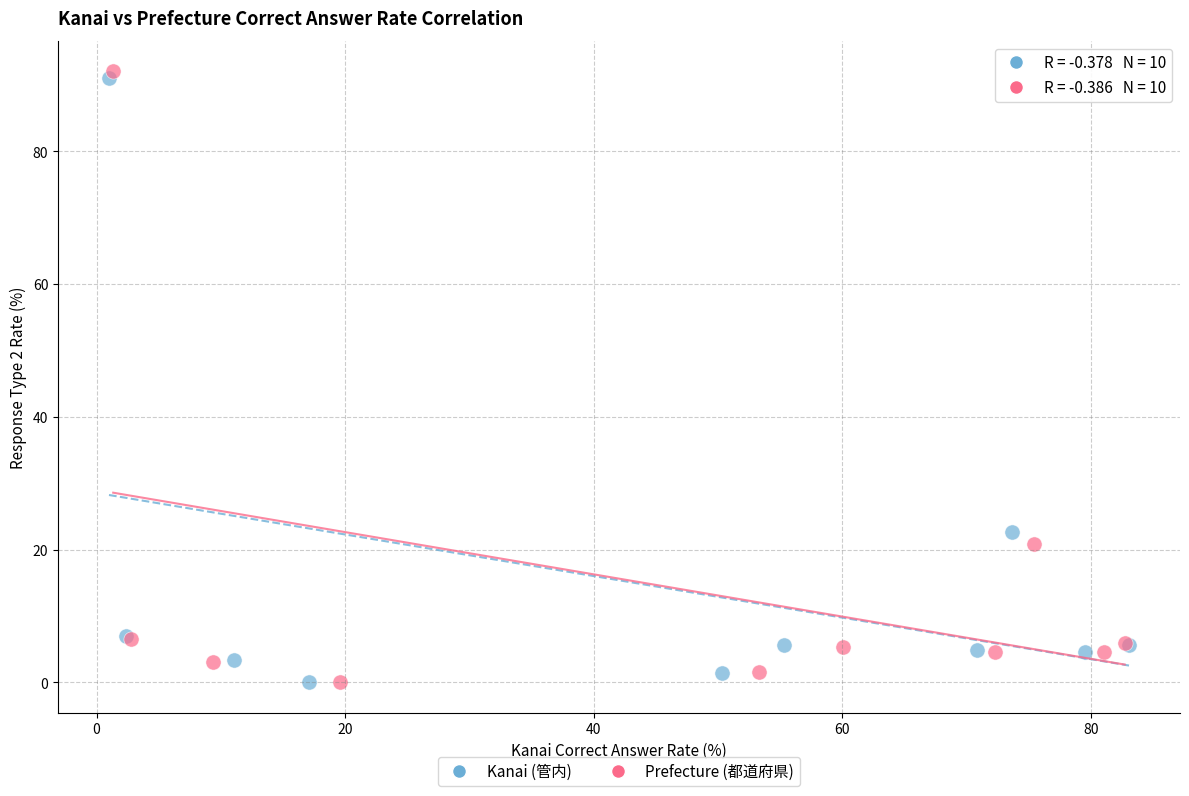

Which series has the largest Y range (max minus min)?

Prefecture (都道府県)